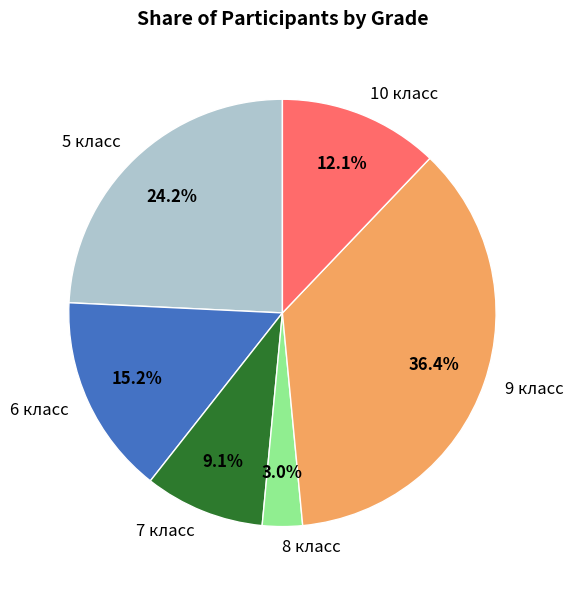

How much of the chart is everything except 6 класс?

84.8%